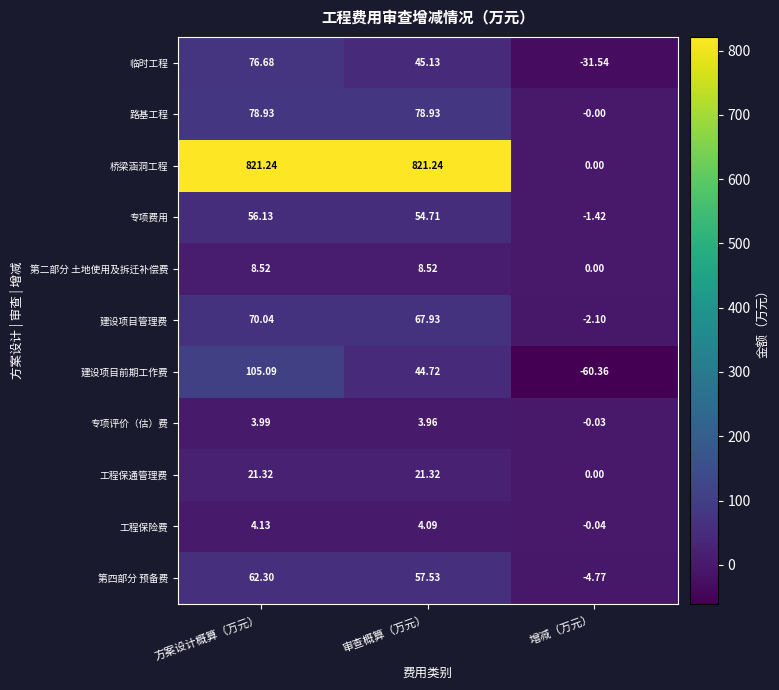

Which series has the largest total across all categories?

桥梁涵洞工程